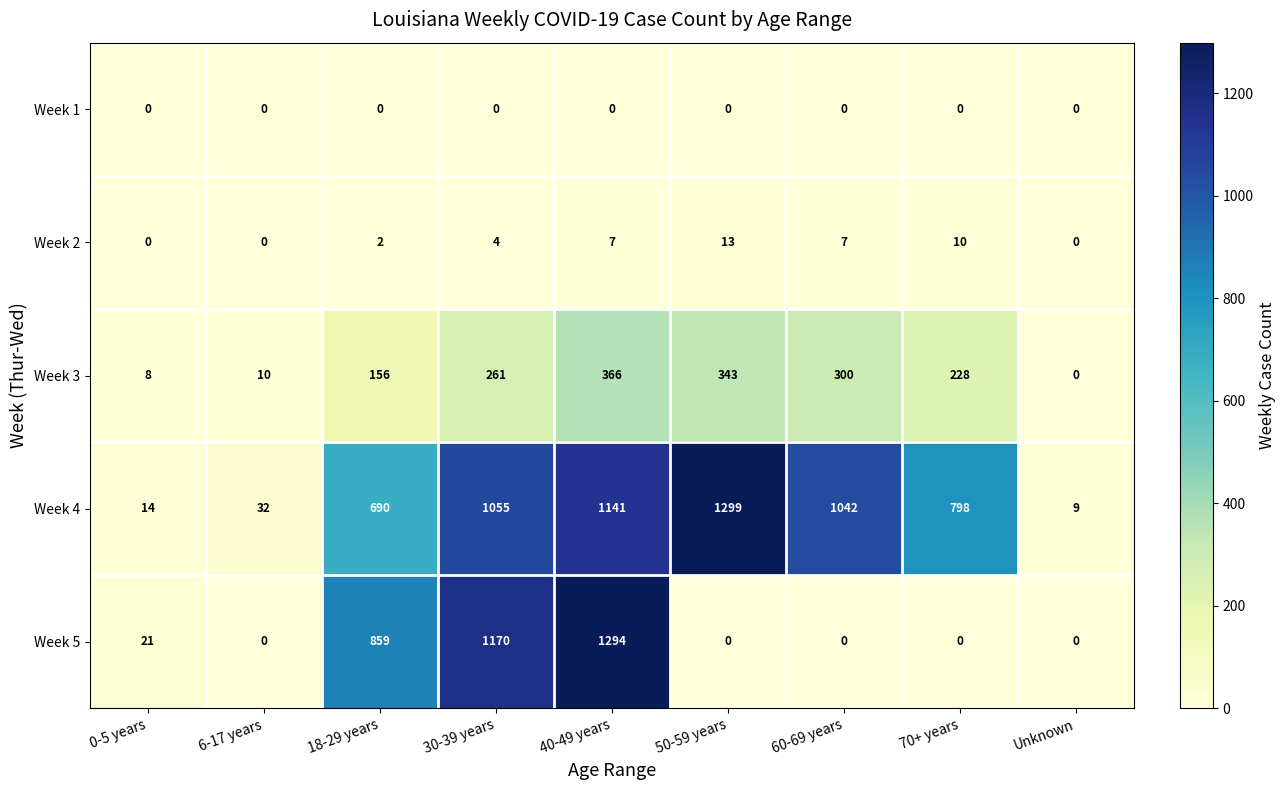

Which series has the largest range (max minus min)?

Week 5